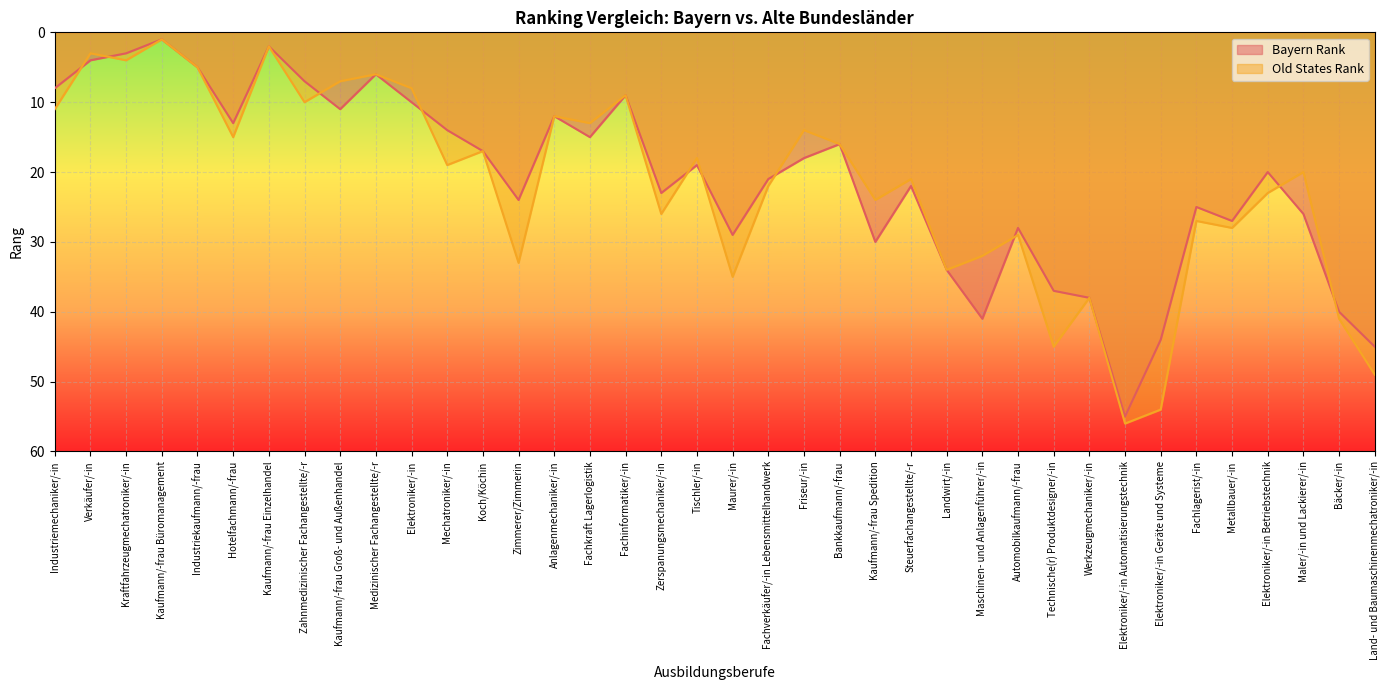

True or false: Old States Rank has a value of 16 at Industriemechaniker/-in.

False